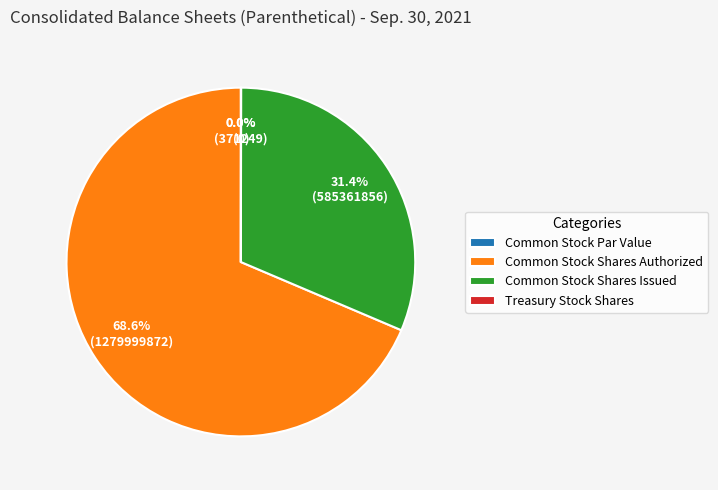

The Common Stock Shares Issued slice represents 17% of the pie. True or false?

False